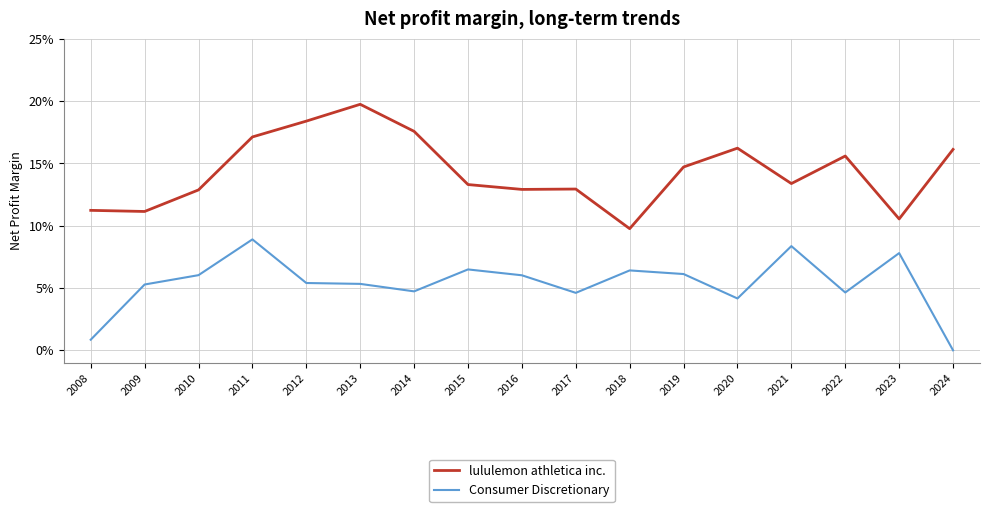

What are all the series names shown in the legend?

lululemon athletica inc., Consumer Discretionary